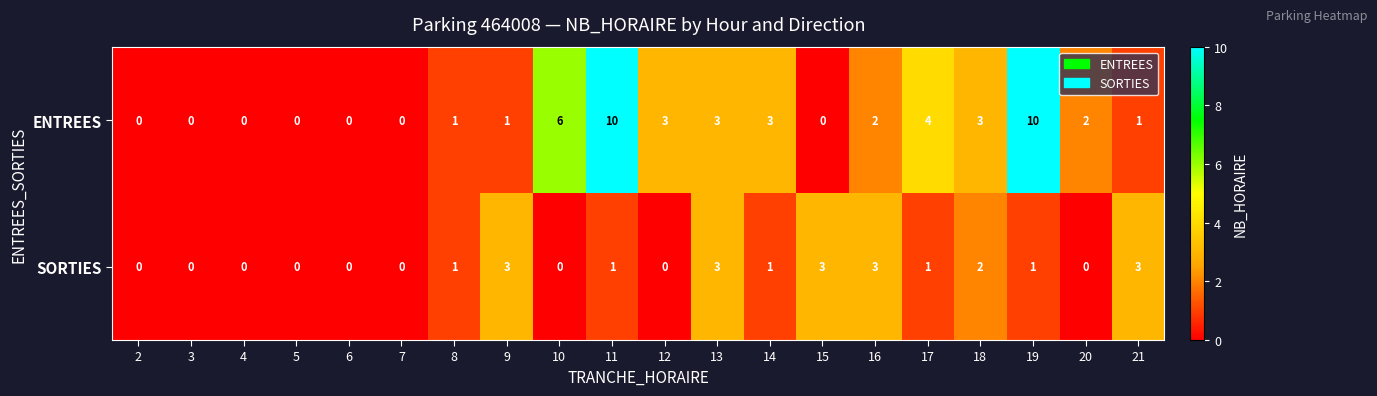

Is the value of ENTREES at 14 greater than the value of SORTIES at 18?

Yes